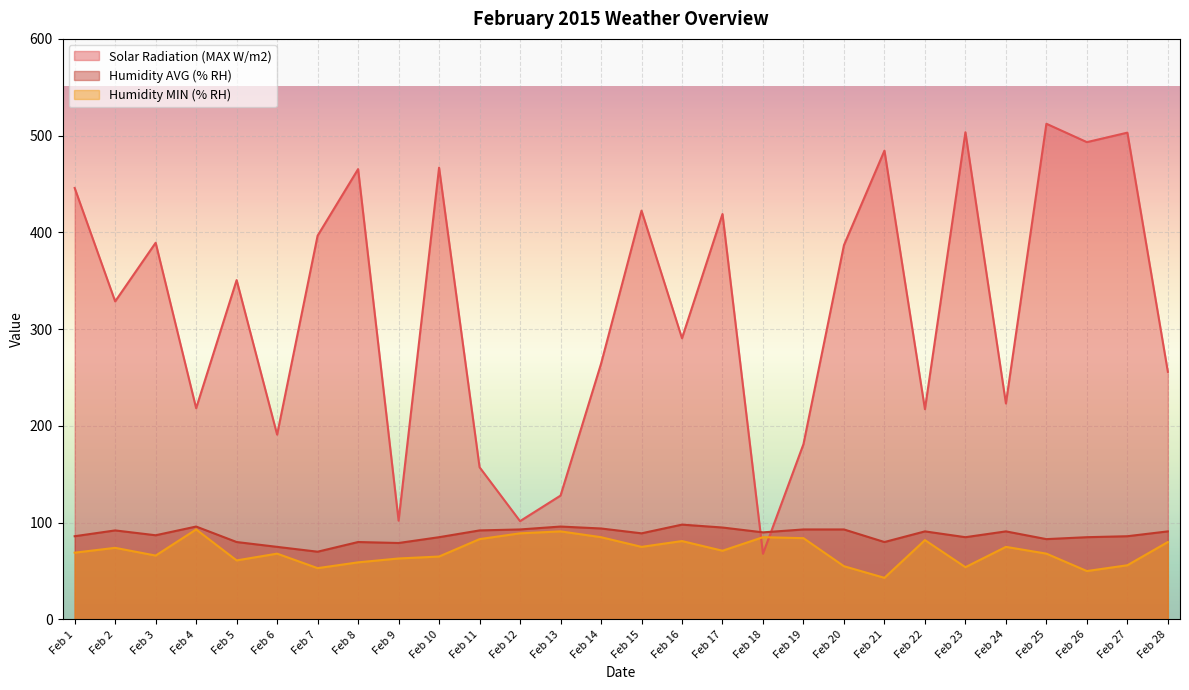

What is the sum of the Solar Radiation (MAX W/m2) values at Feb 11 and Feb 6?

348.3